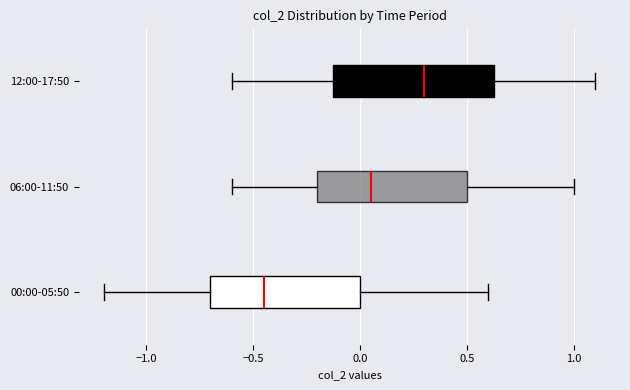

Which box is the widest, from its left edge to its right edge?

12:00-17:50